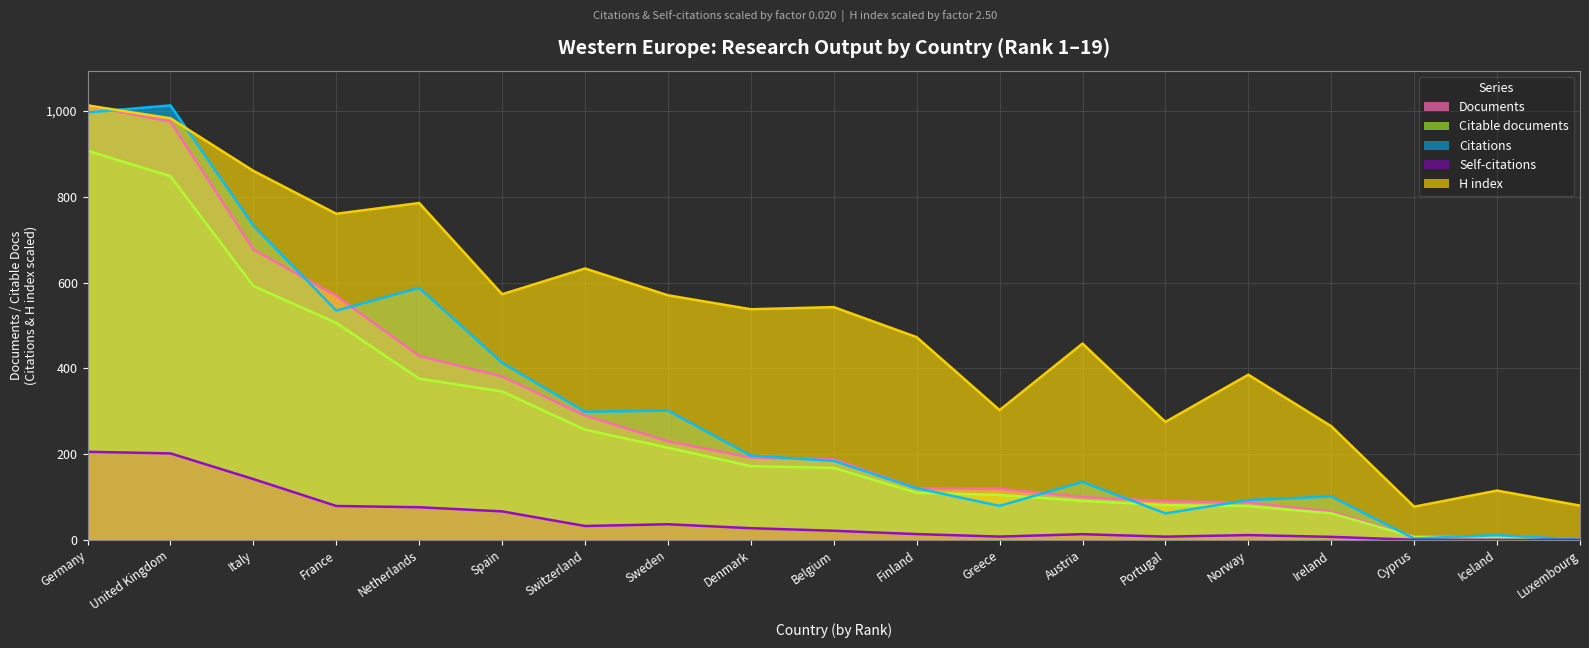

Which series changed the most between Finland and Greece?

H index